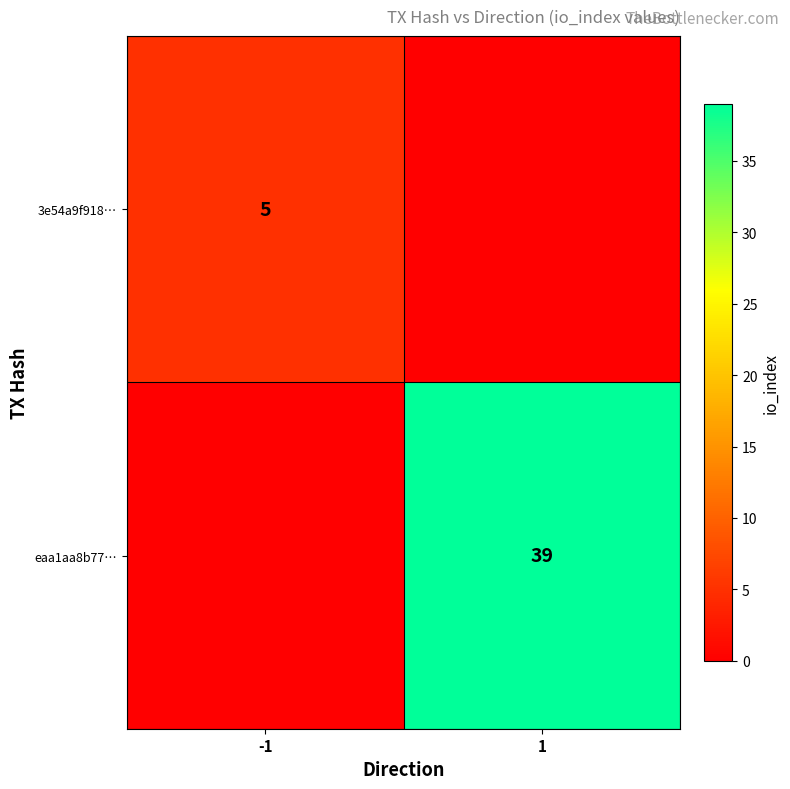

True or false: 3e54a9f918… has a value of 2 at -1.

False